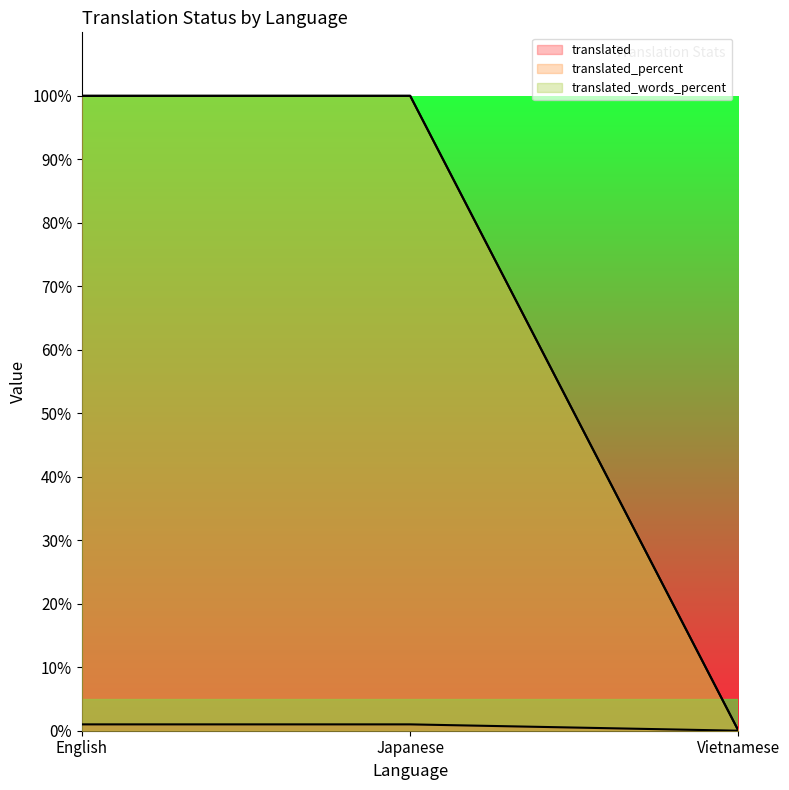

Is the value of translated_words_percent at Vietnamese greater than the value of translated at Vietnamese?

No